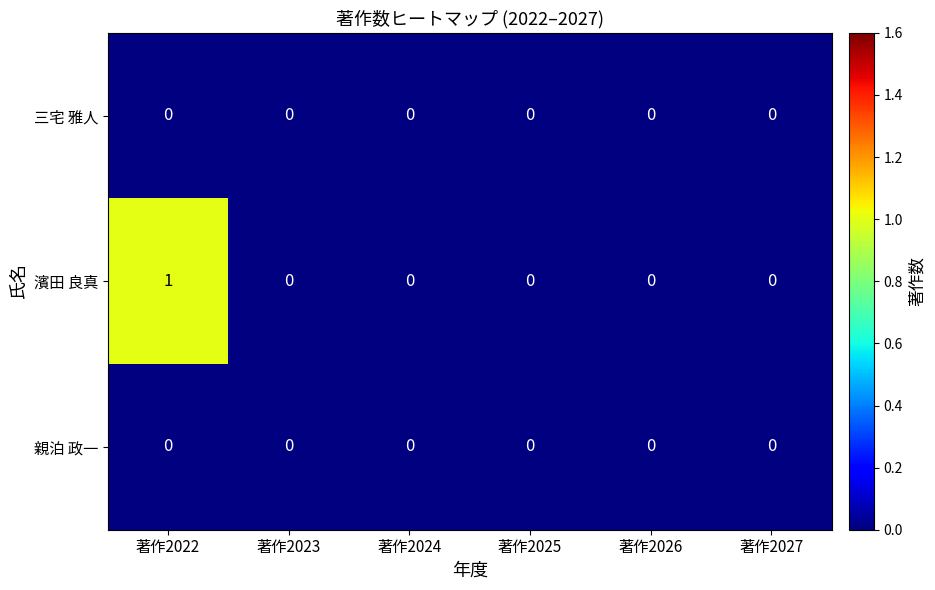

Reading left to right, what are all the values shown in this chart?

三宅 雅人: 著作2022=0	著作2023=0	著作2024=0	著作2025=0	著作2026=0	著作2027=0
濱田 良真: 著作2022=1	著作2023=0	著作2024=0	著作2025=0	著作2026=0	著作2027=0
親泊 政一: 著作2022=0	著作2023=0	著作2024=0	著作2025=0	著作2026=0	著作2027=0